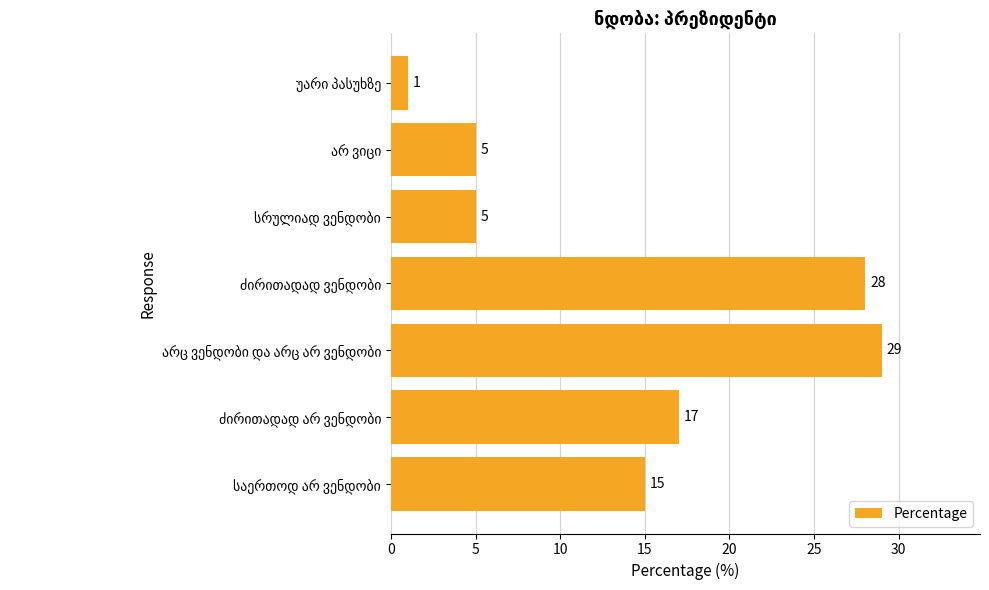

What is the average value?

14